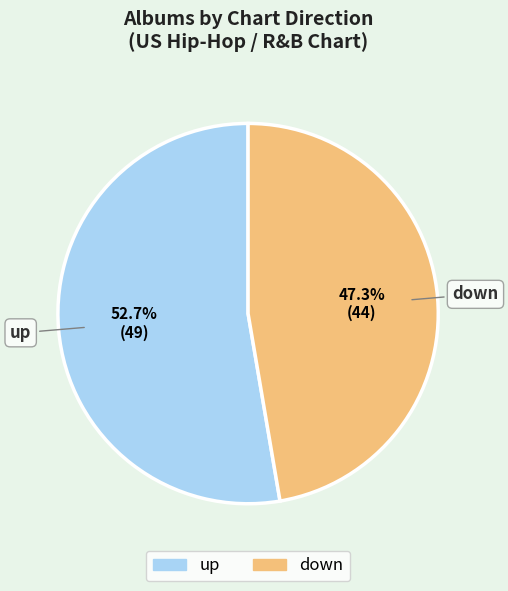

What percentage is the up slice, to the nearest percent?

53%